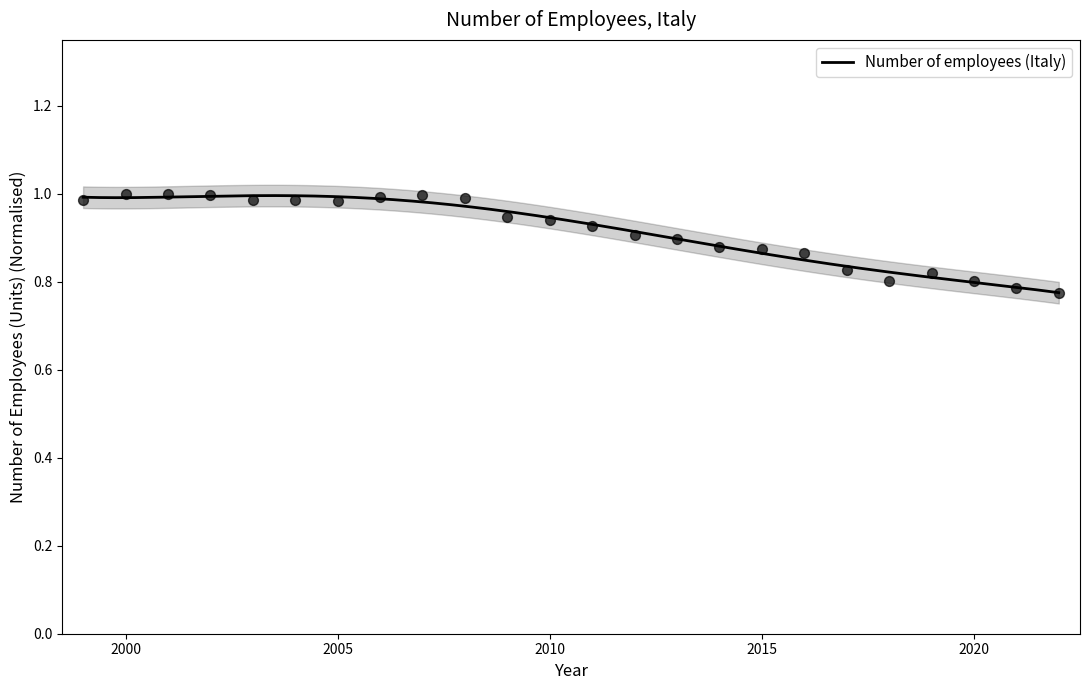

Between 2009 and 2002, which is larger?

2002